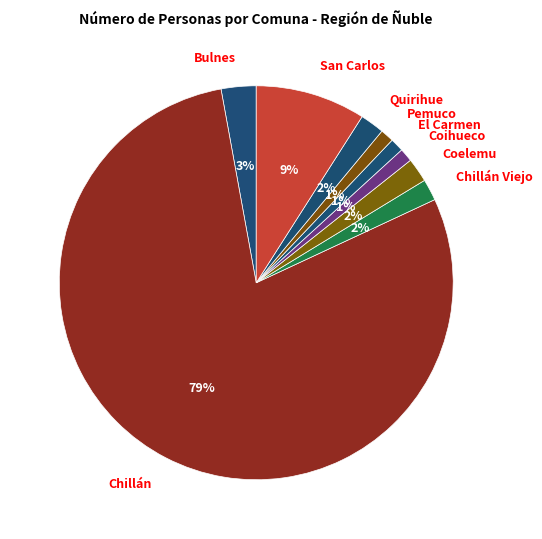

Combined, do San Carlos and Quirihue account for over 50%?

No